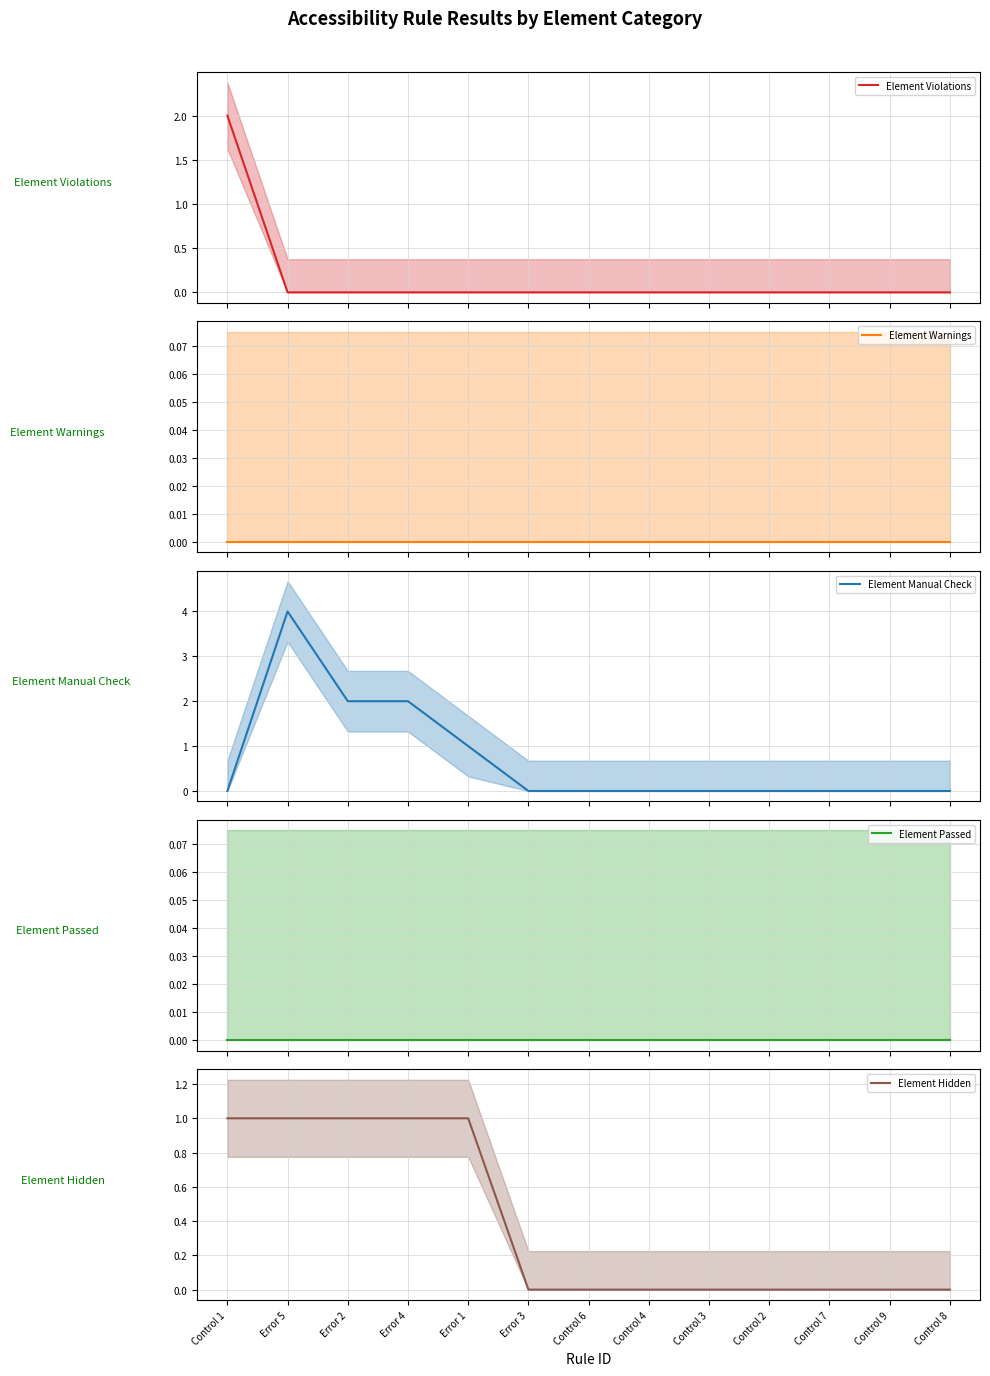

Is this an area chart (filled region under the line)?

No